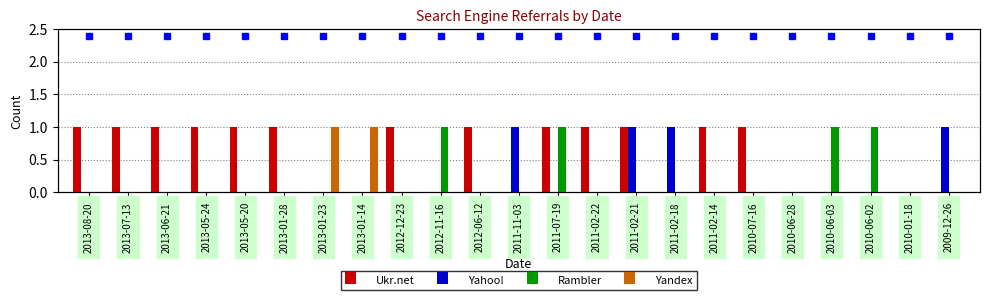

What are all the series names shown in the legend?

Ukr.net, Yahoo!, Rambler, Yandex